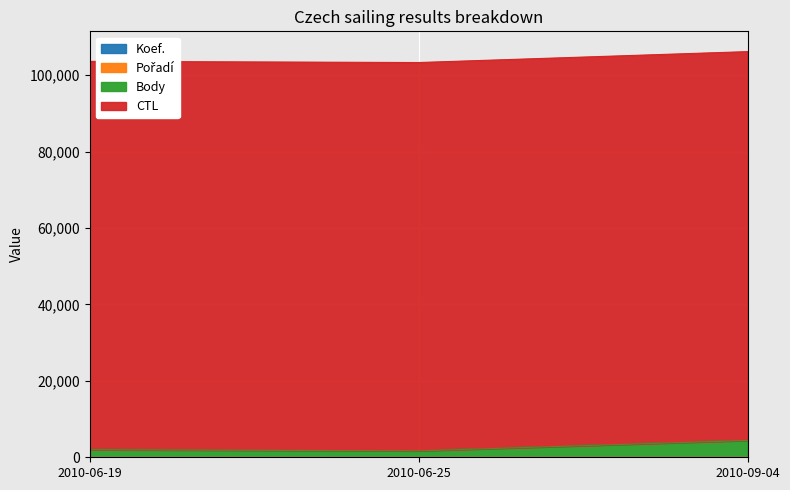

The Body series shows 1673 at 2010-06-25. True or false?

True